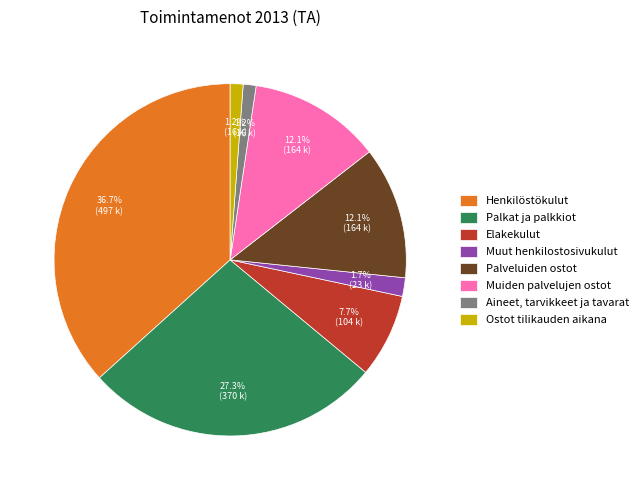

Is the sum of Muut henkilostosivukulut and Muiden palvelujen ostot greater than half?

No